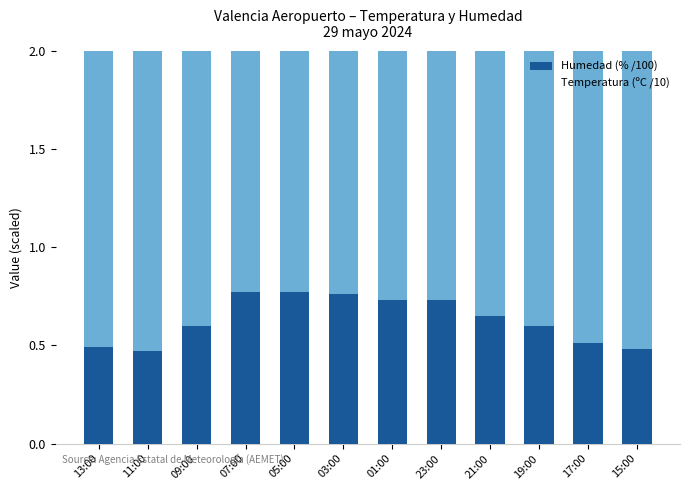

What position from the right is 07:00?

9